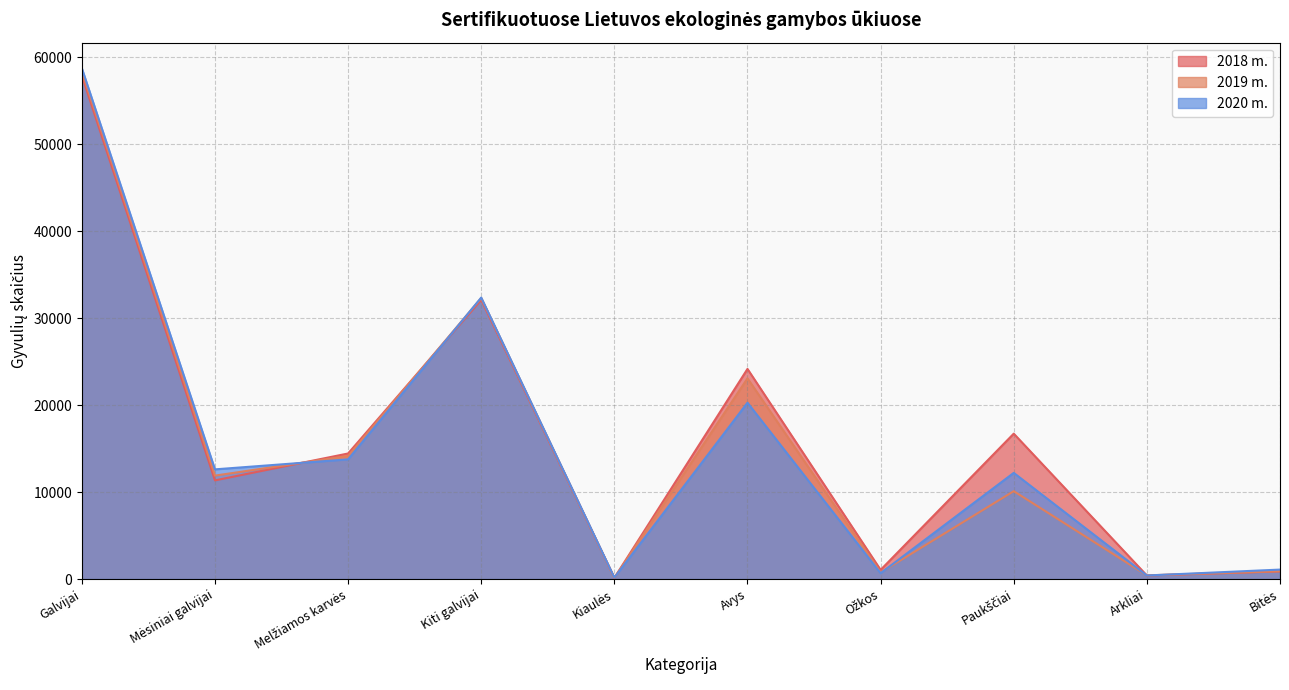

The value of 2018 m. at Arkliai is 412. True or false?

True